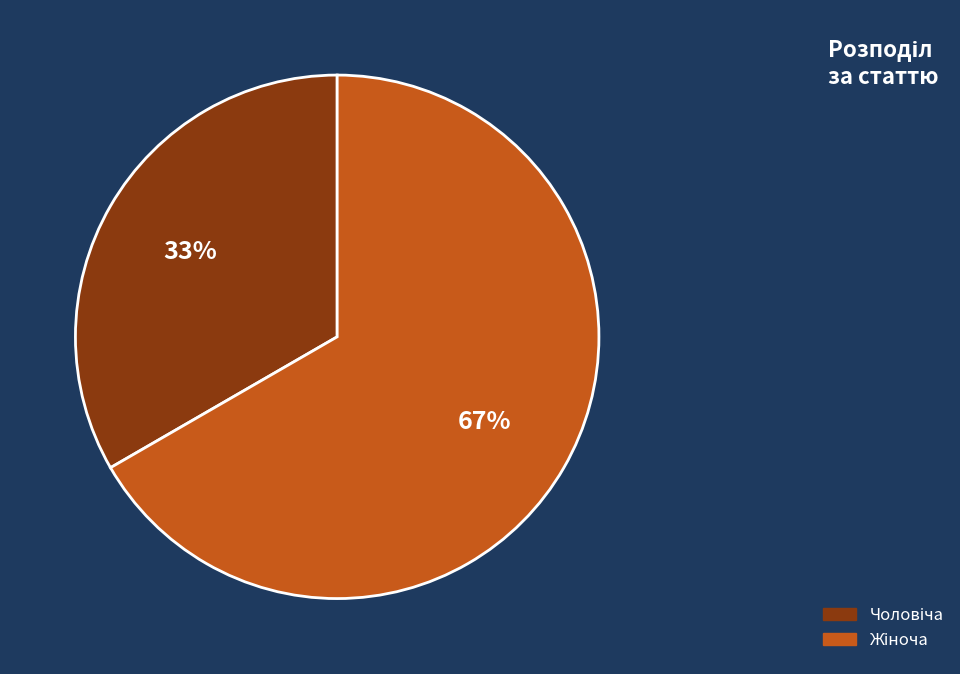

Is there a majority slice in this chart?

Yes